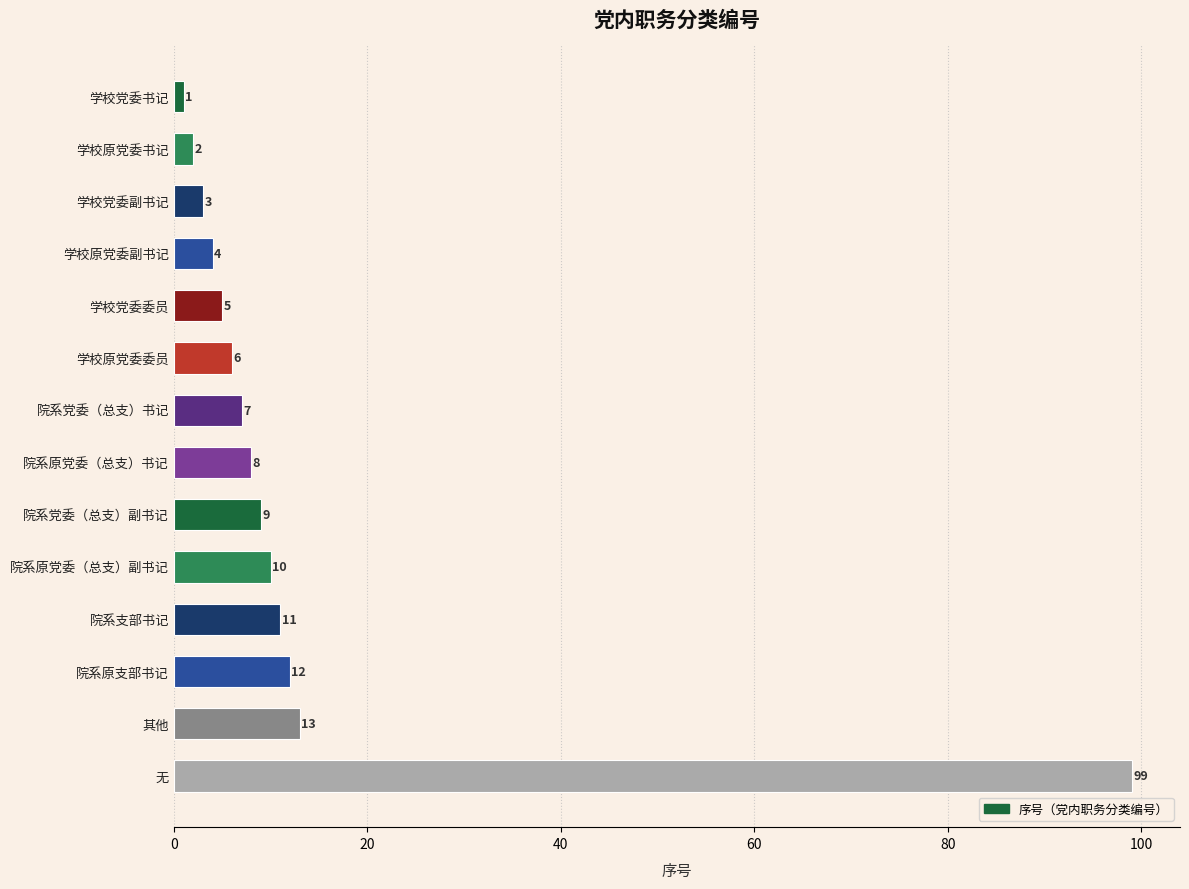

Reading top to bottom, transcribe all the data shown in this chart.

学校党委书记=1	学校原党委书记=2	学校党委副书记=3	学校原党委副书记=4	学校党委委员=5	学校原党委委员=6	院系党委（总支）书记=7	院系原党委（总支）书记=8	院系党委（总支）副书记=9	院系原党委（总支）副书记=10	院系支部书记=11	院系原支部书记=12	其他=13	无=99